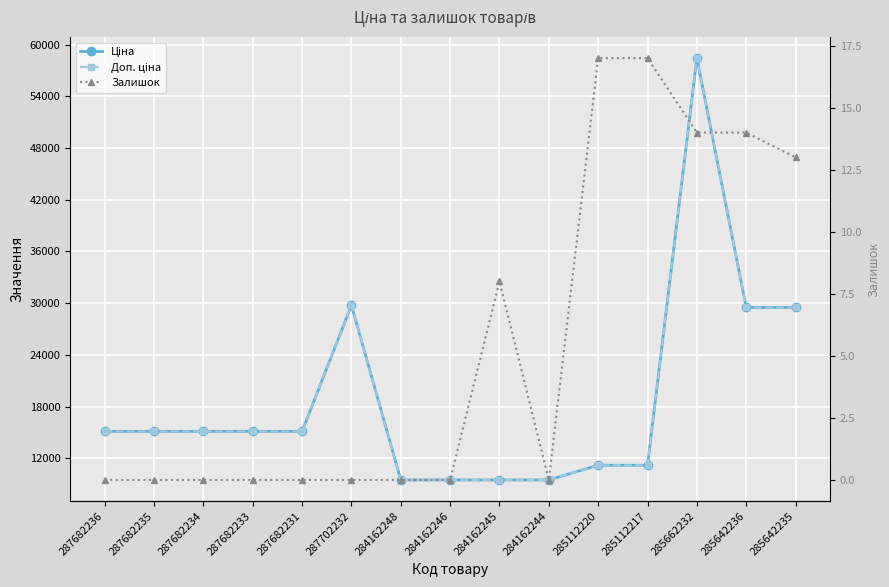

Which series changed the most between 287682235 and 285112217?

Ціна